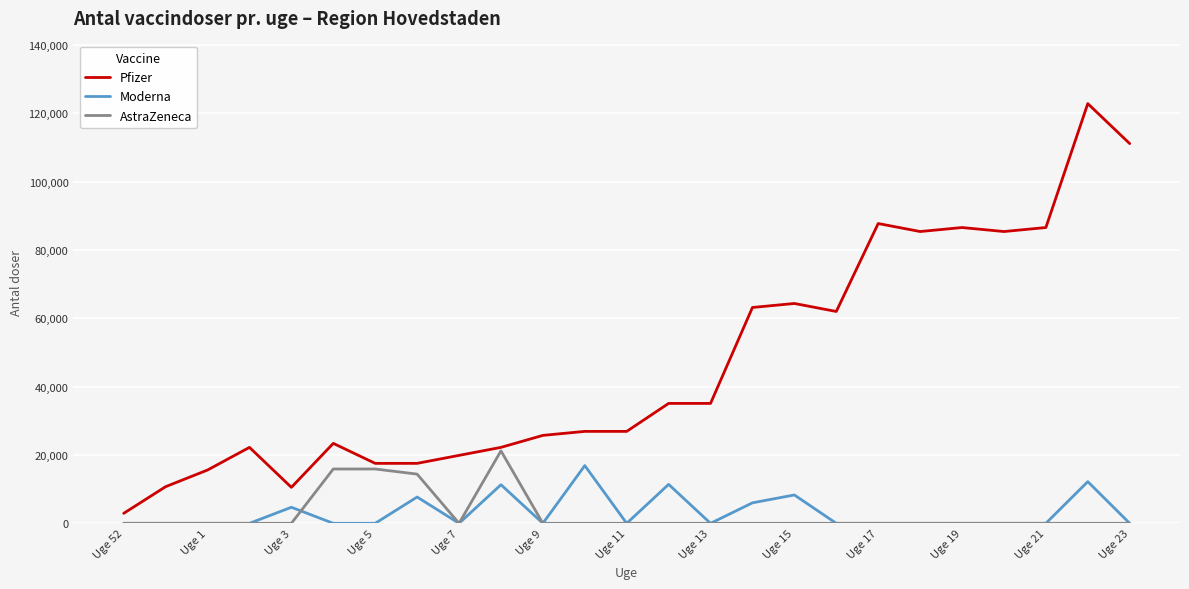

What is the minimum value for Pfizer?

2925